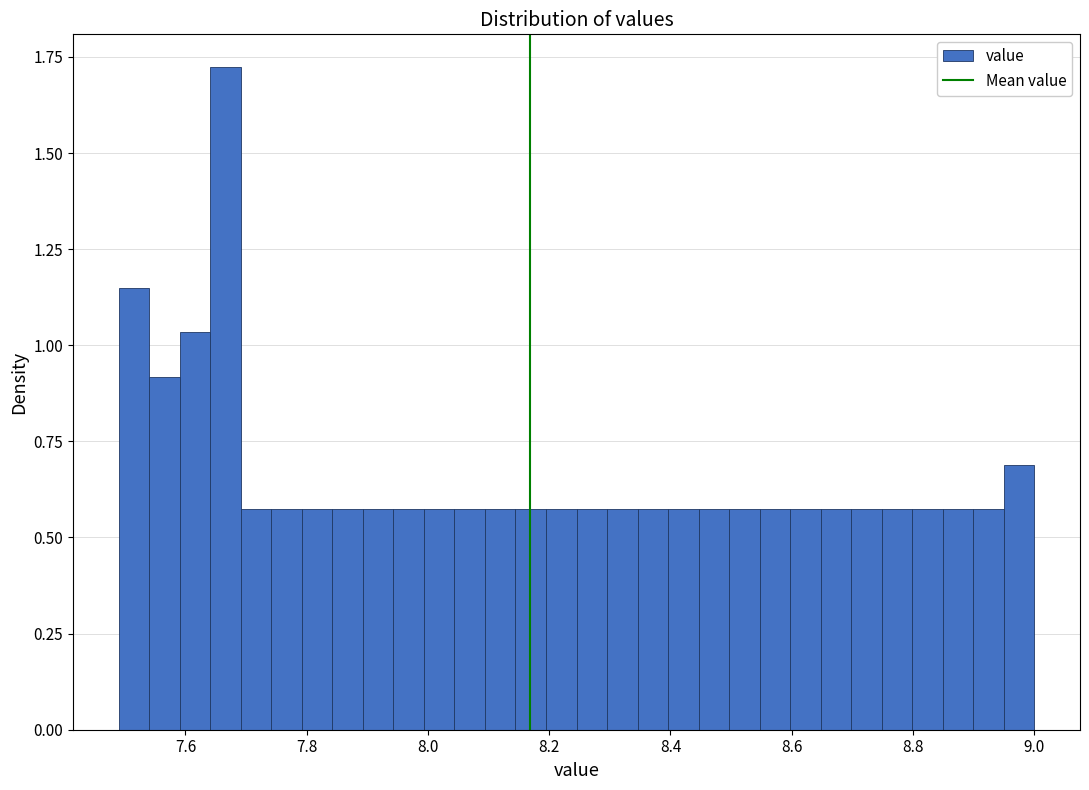

Read against the x-axis, roughly where is the centre of the tallest bar?

7.66